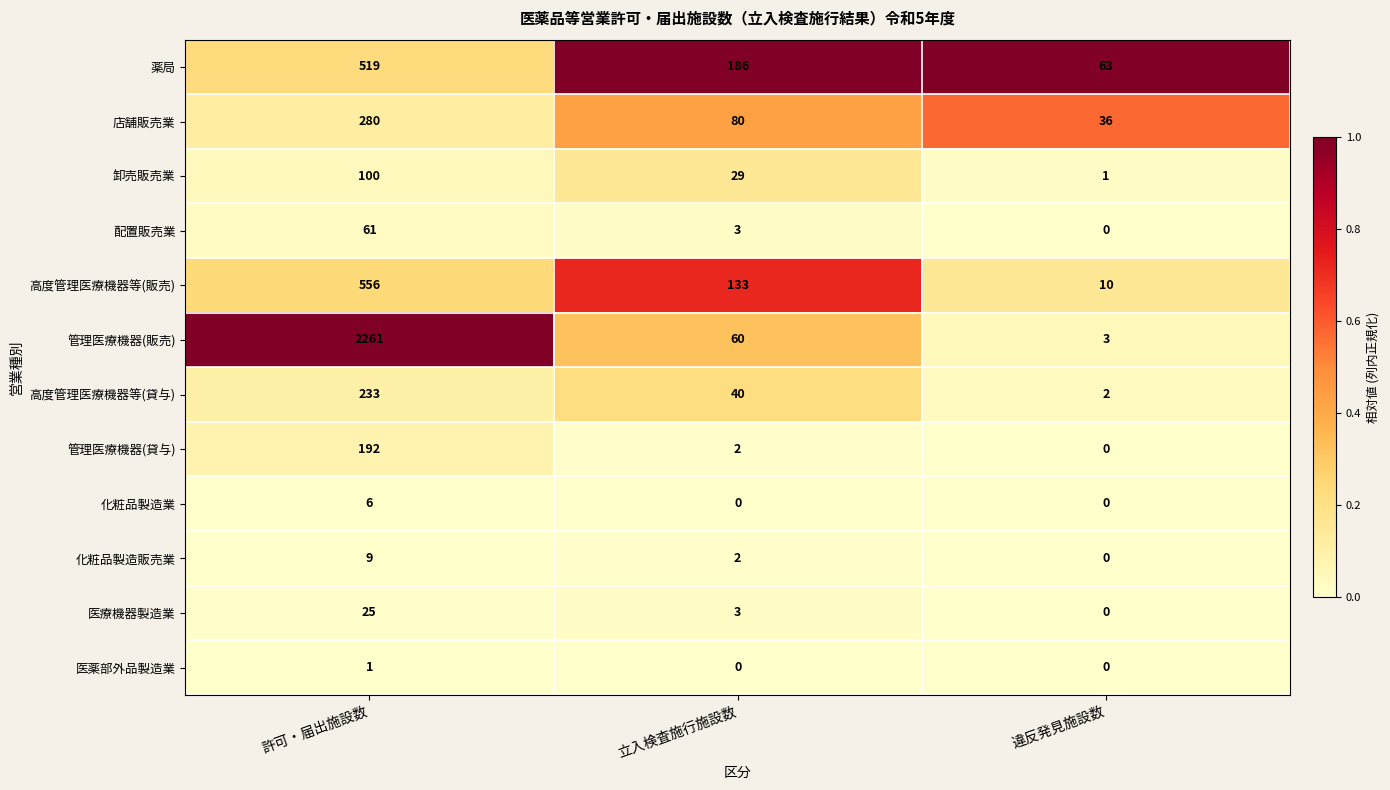

Which series has the widest spread of values?

管理医療機器(販売)